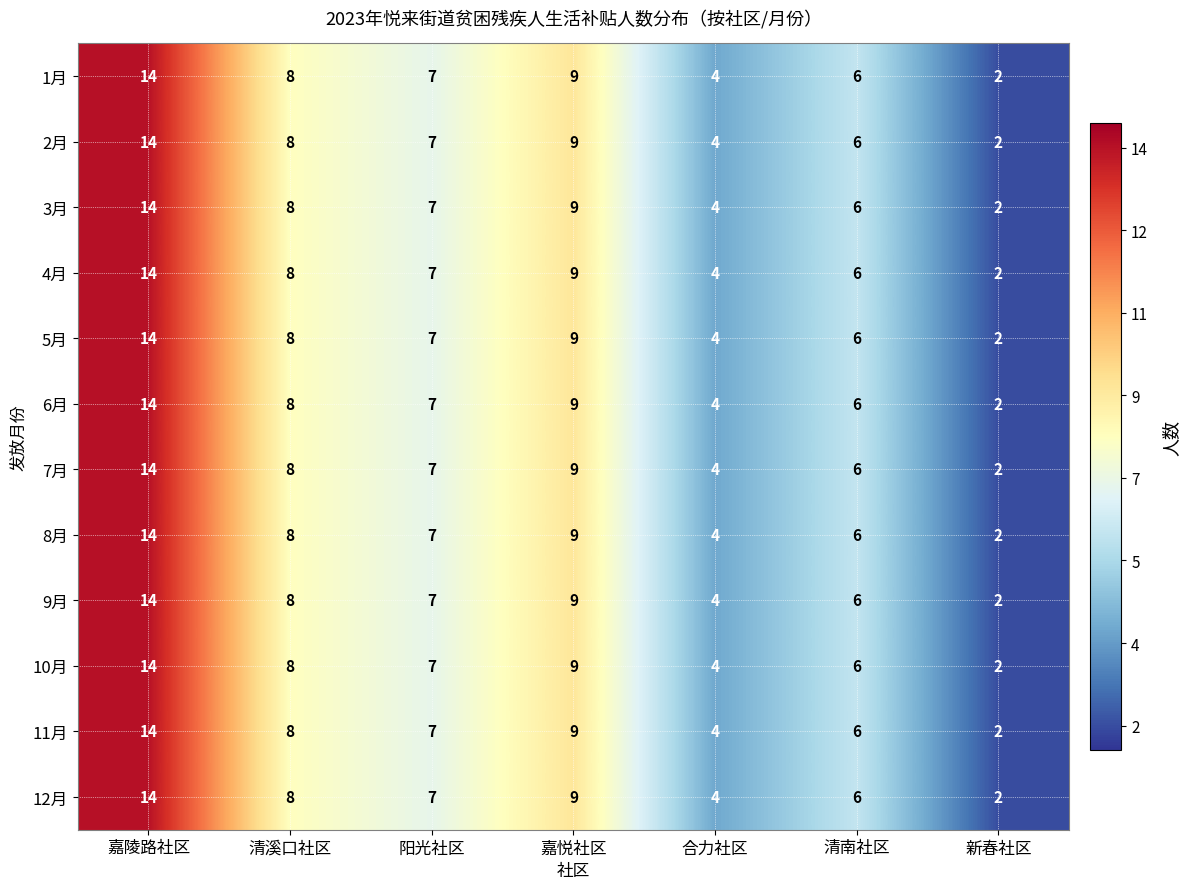

What is the difference between the second highest and minimum values in the 5月 series?

7